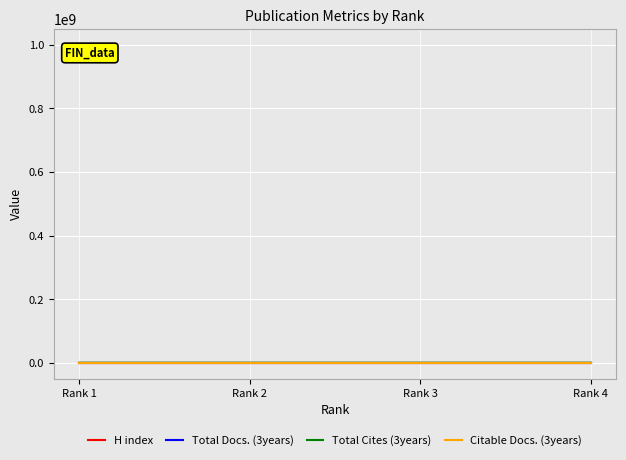

List the series in order of their overall mean, highest first.

Total Cites (3years), H index, Citable Docs. (3years), Total Docs. (3years)